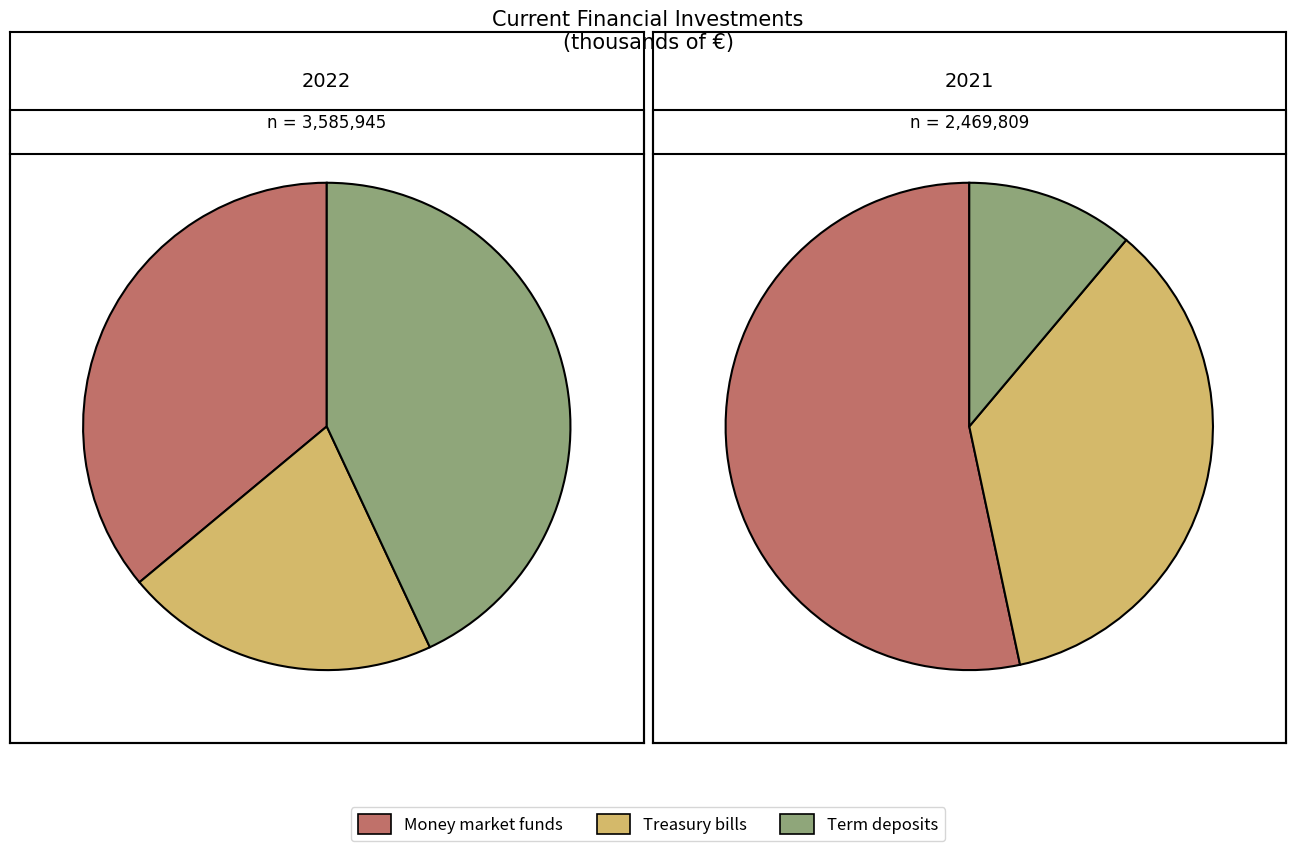

At Treasury bills, list the series in order from smallest to largest.

Term deposits, Treasury bills, Money market funds